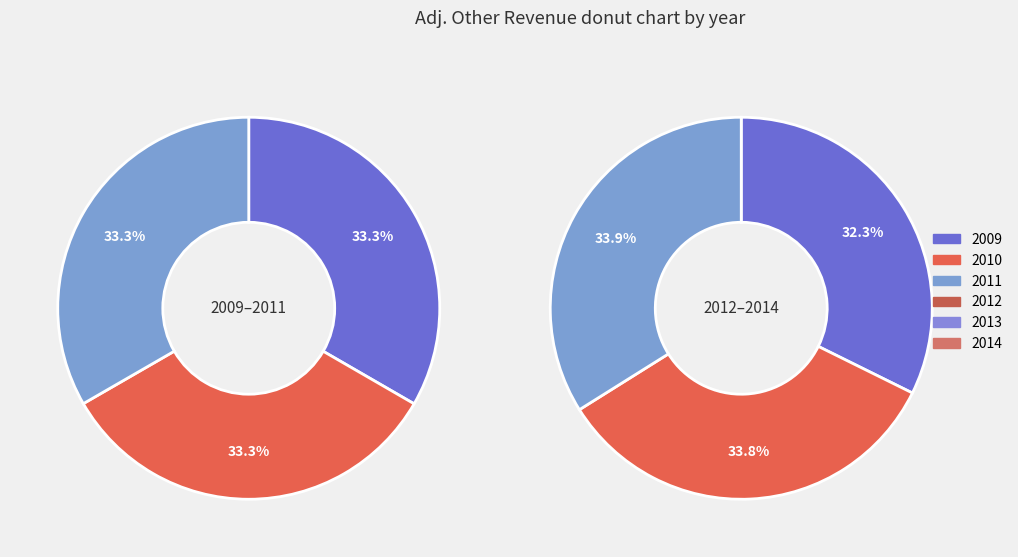

Which slice is the largest?

2014